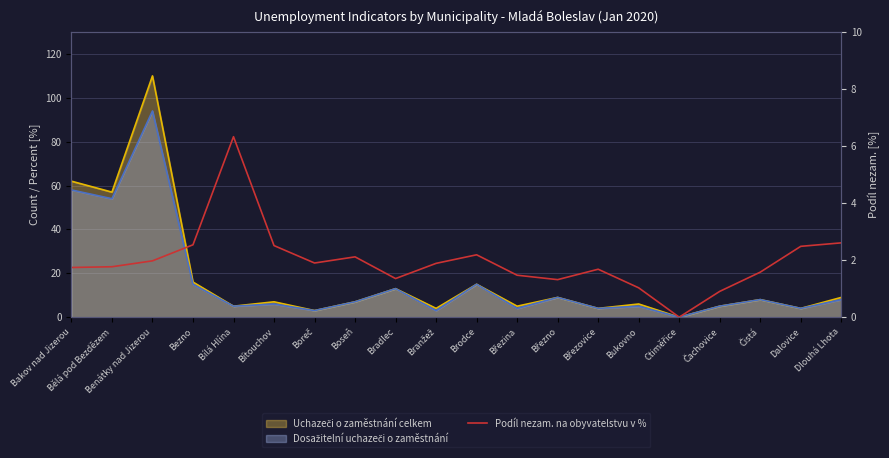

Count the number of categories in the chart.

20